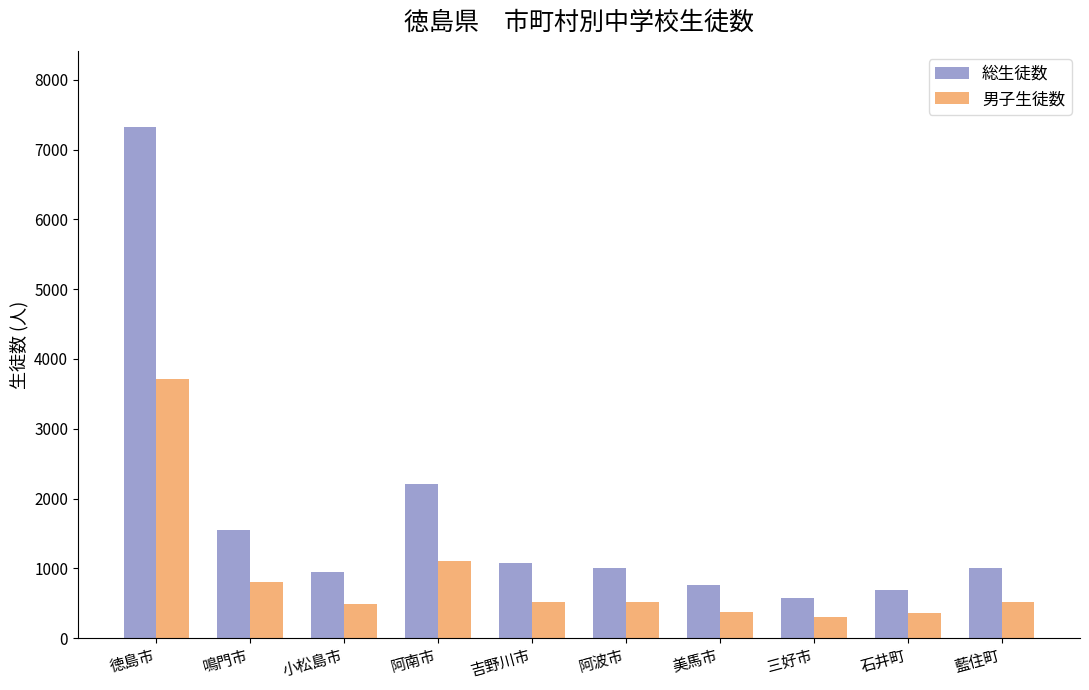

At which category is the sum across all series the highest?

徳島市